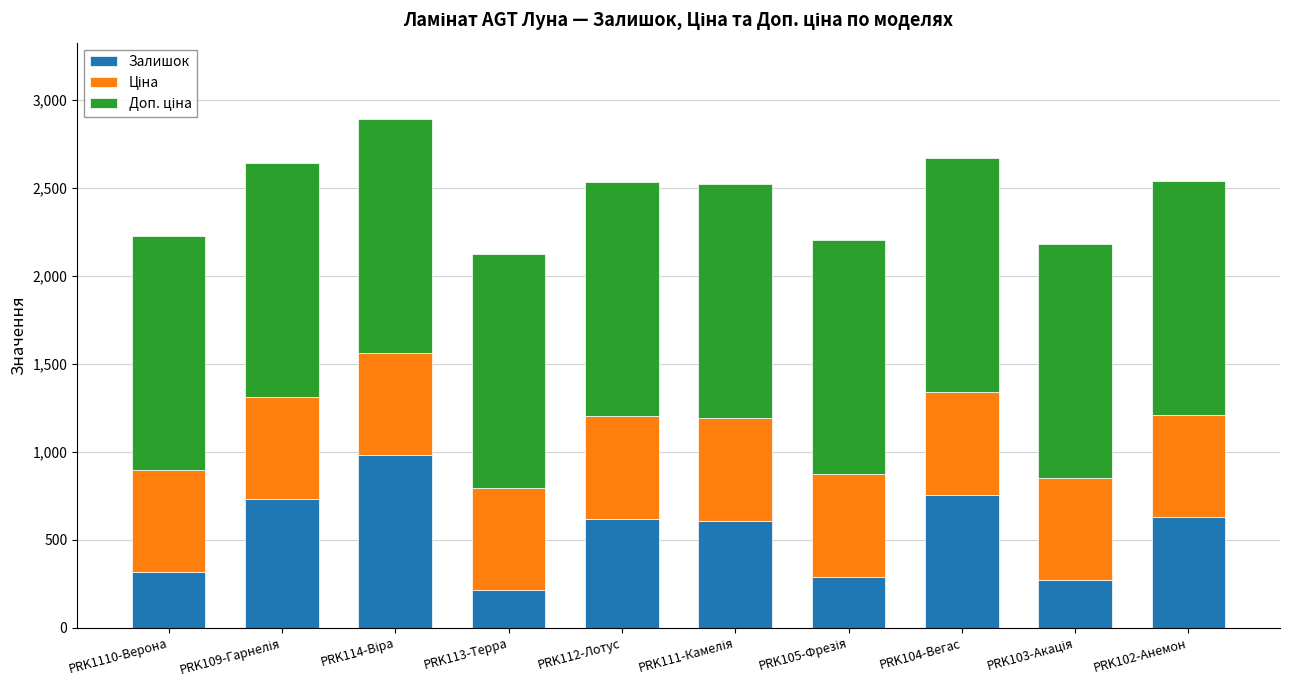

What is the maximum value for Залишок?

980.0